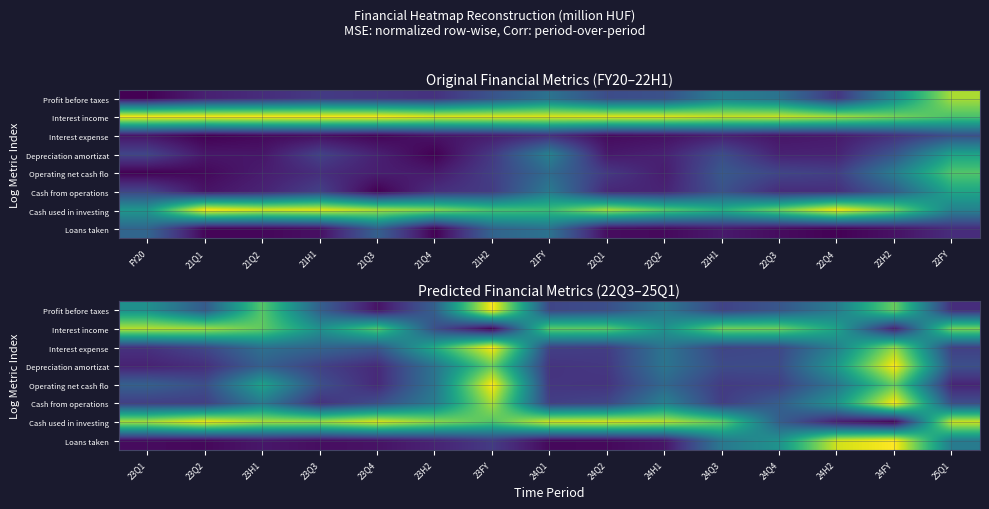

Which has a higher value, 24Q1 or 23Q3?

23Q3